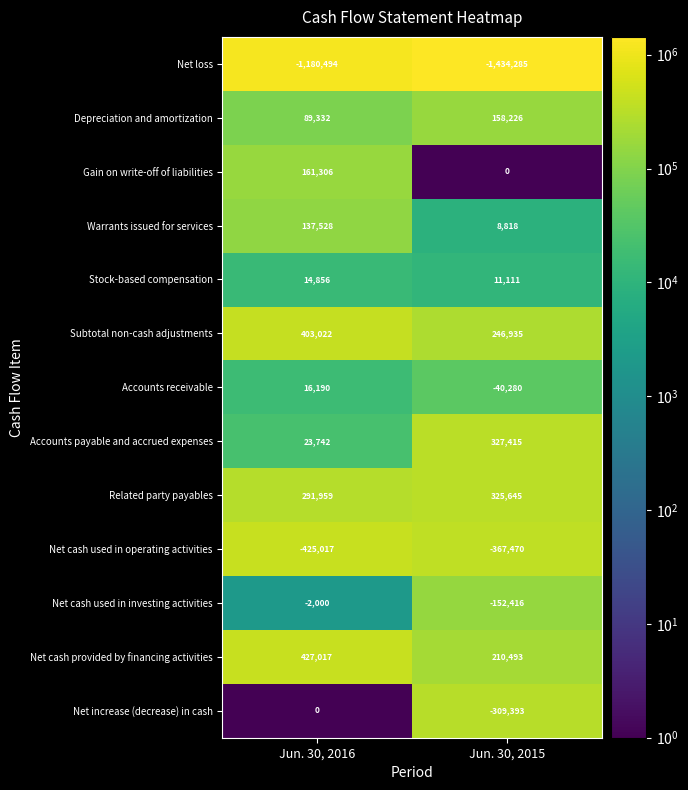

Where is Accounts payable and accrued expenses nearest to the value 175578?

Jun. 30, 2016